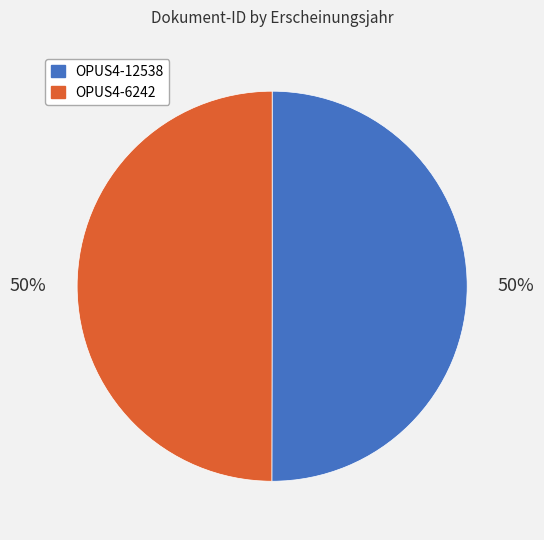

What is the ratio of the value at OPUS4-12538 to the value at OPUS4-6242?

1.0